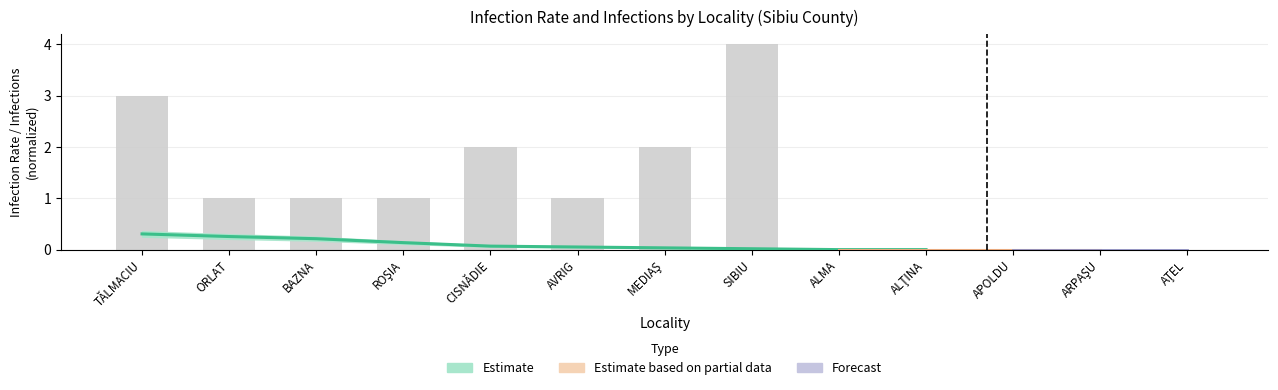

What is the difference between the maximum and minimum values?

4